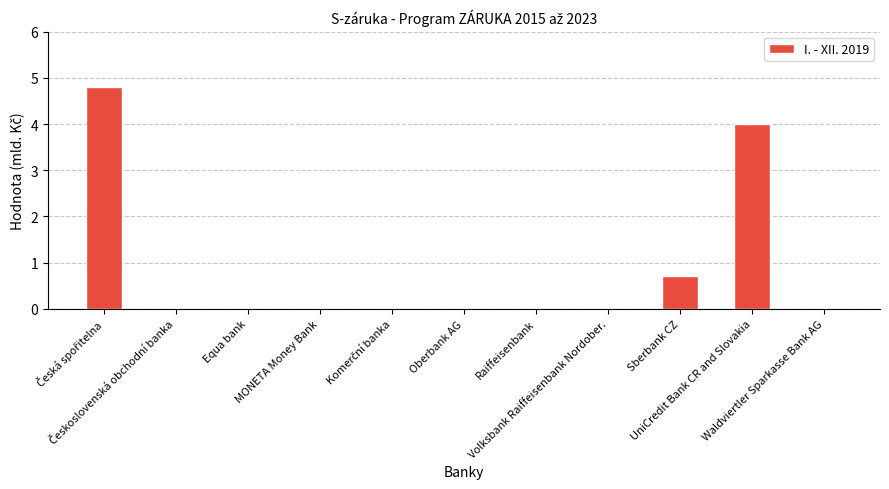

What is the sum of all values?

9.5